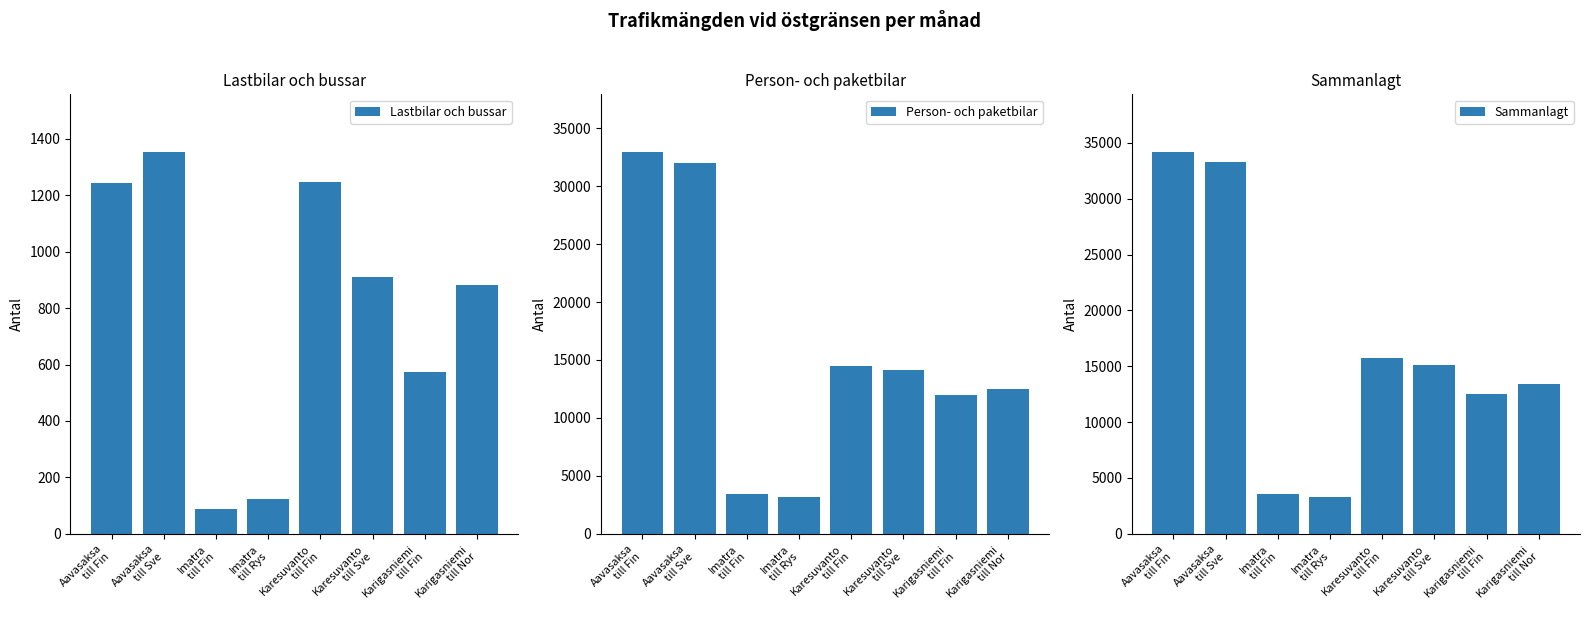

What are all the series names shown in the legend?

Lastbilar och bussar, Person- och paketbilar, Sammanlagt